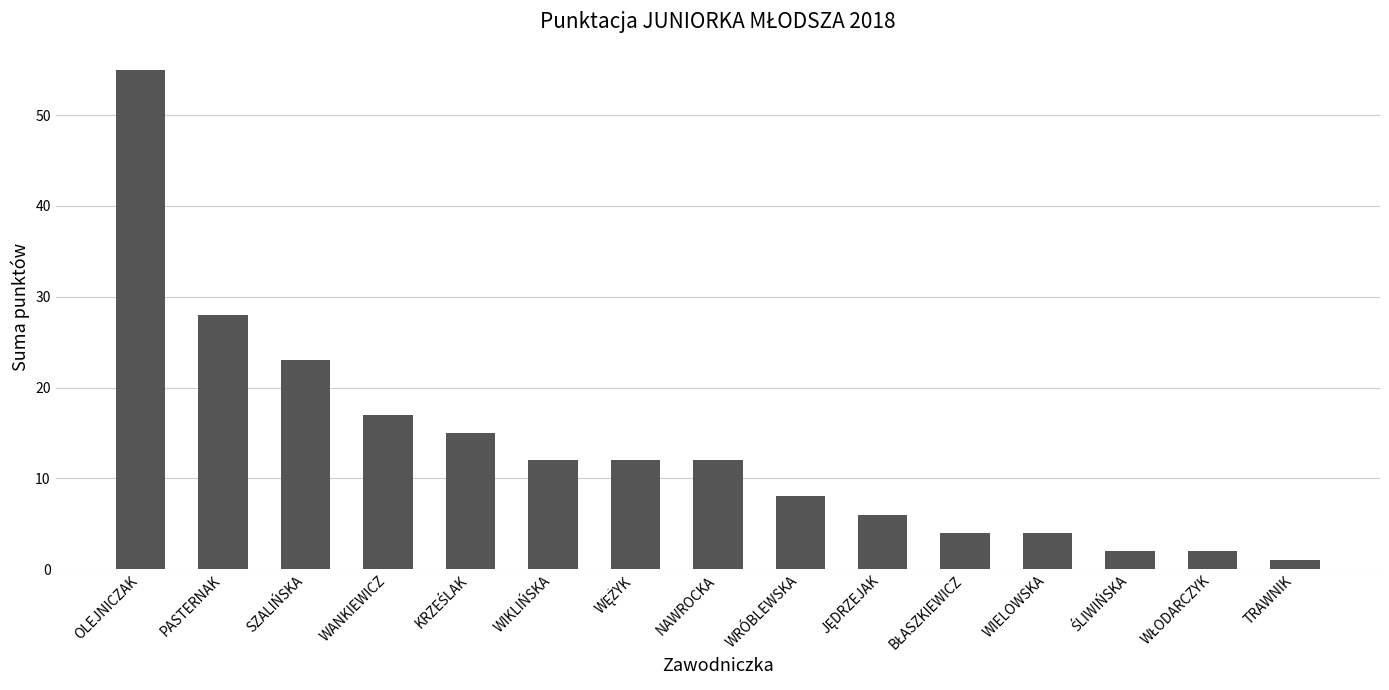

The chart shows a value of 9 at PASTERNAK. True or false?

False